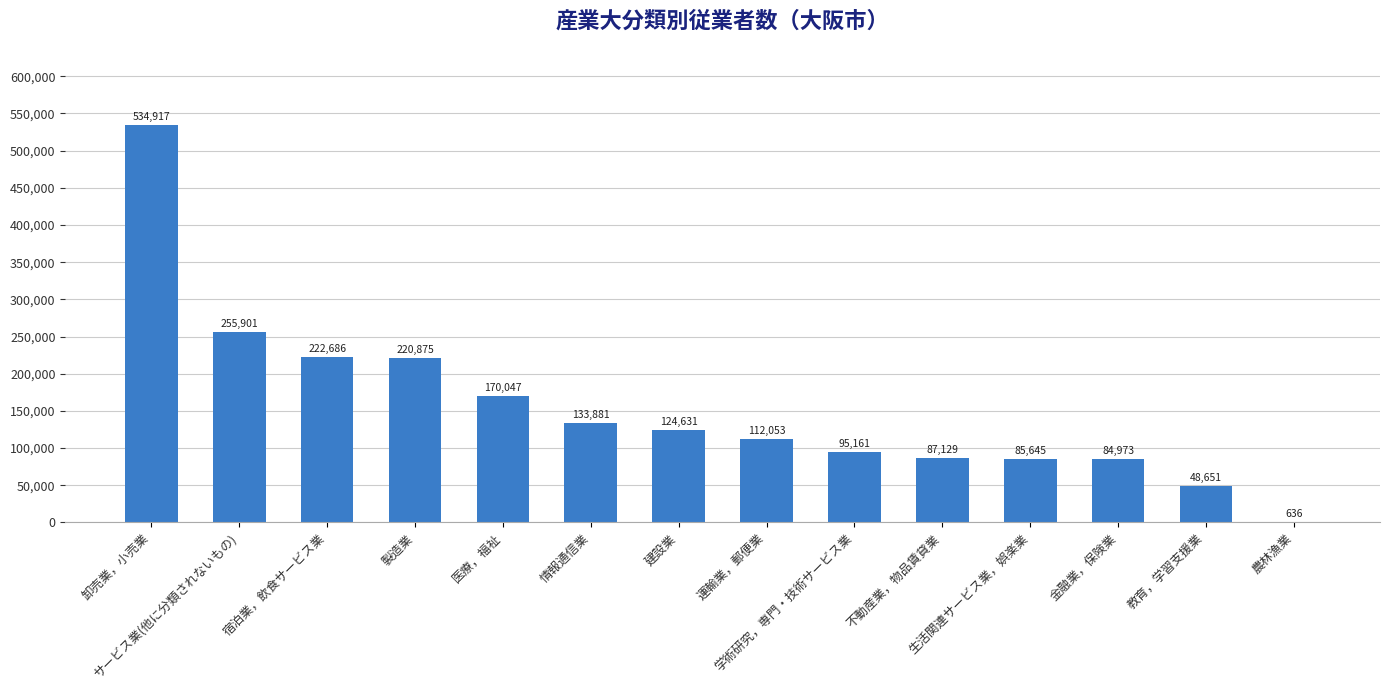

How many distinct data groups are displayed?

1